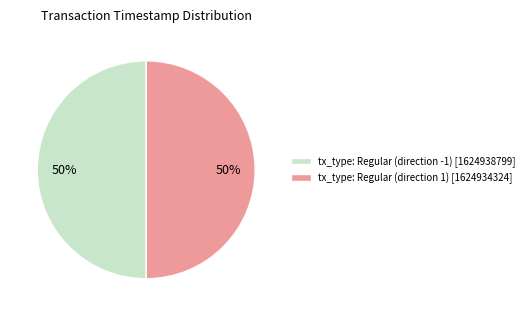

The tx_type: Regular (direction -1) [1624938799] slice represents 50% of the pie. True or false?

True